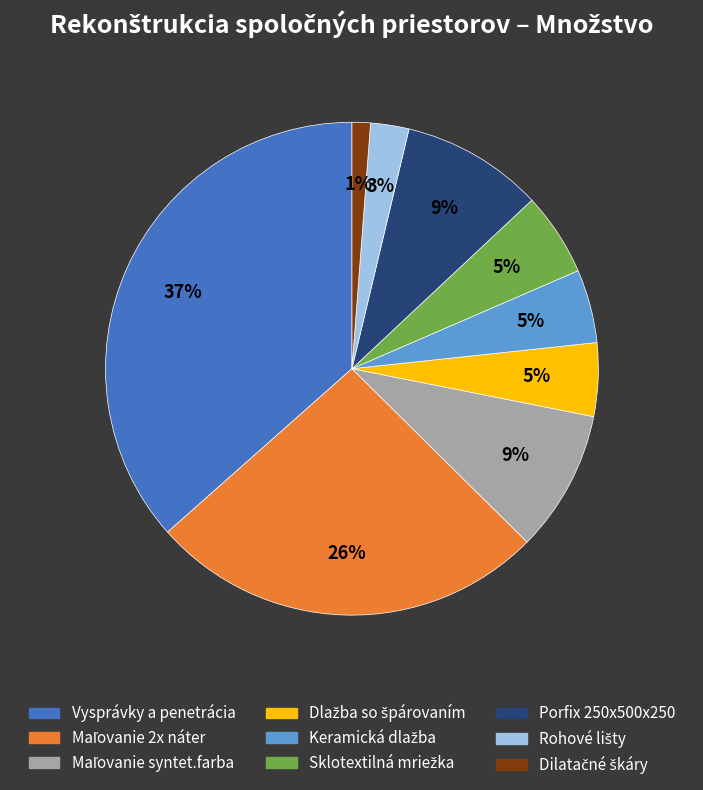

To the nearest percent, what is the average slice percentage?

11%